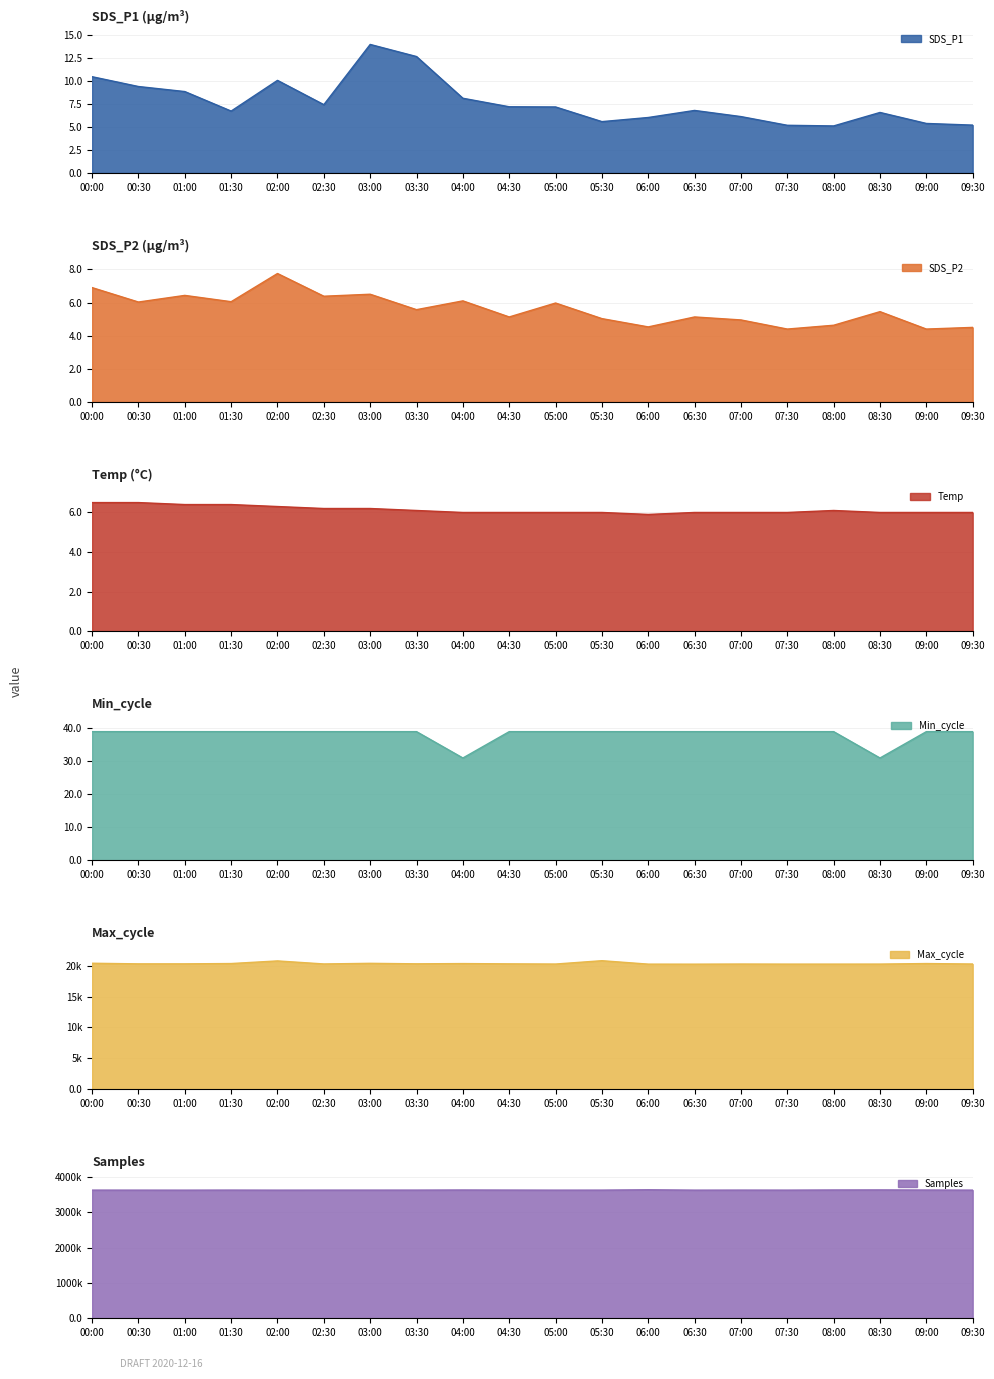

True or false: Max_cycle and Samples intersect in this chart.

False